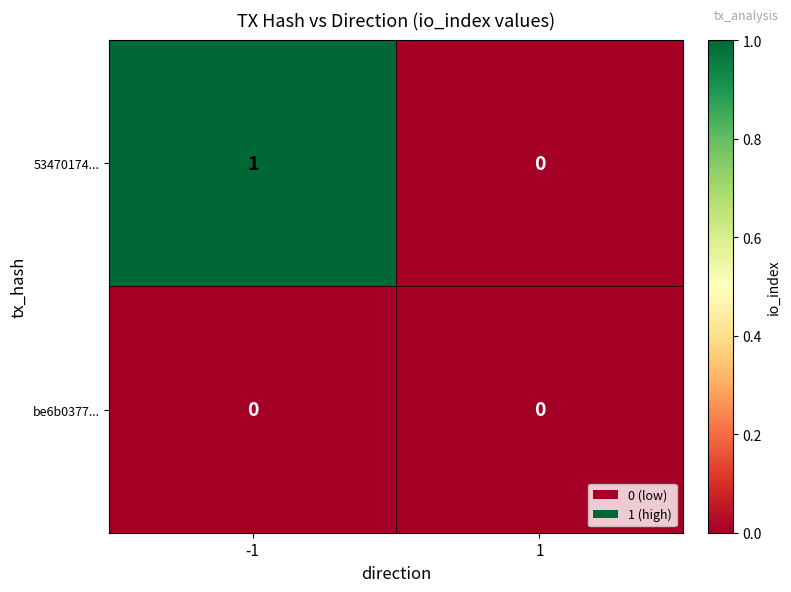

At which category is the sum across all series the highest?

-1